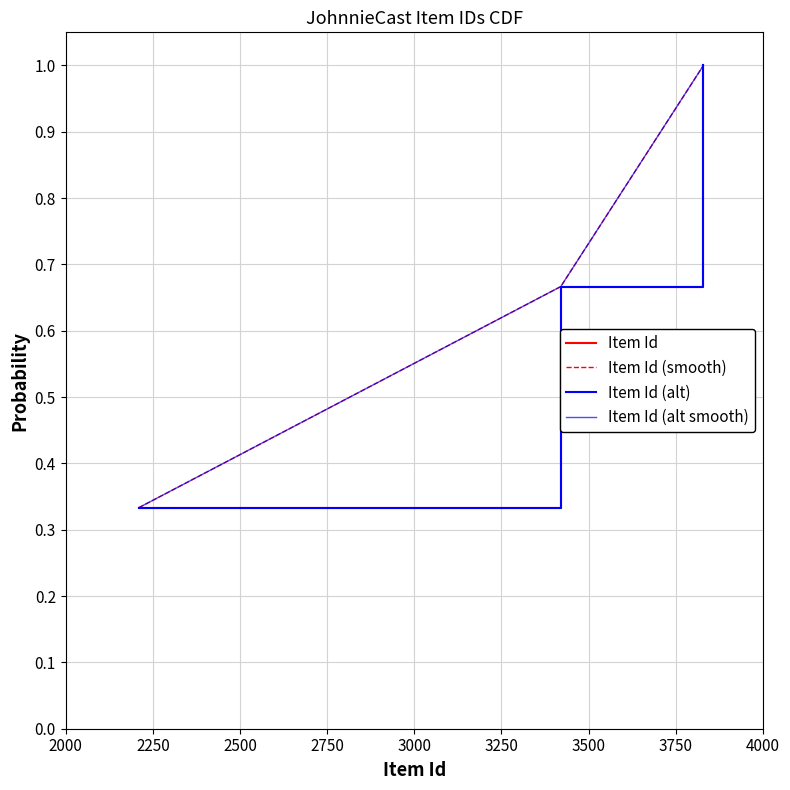

Does the chart have visible grid lines?

Yes